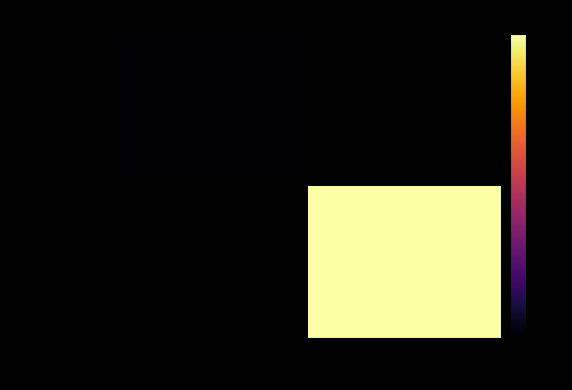

True or false: 668ca5...69... has a value of 5.0 at 1.

False